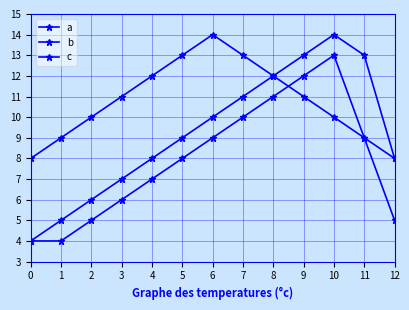

Where is b nearest to the value 9?

5